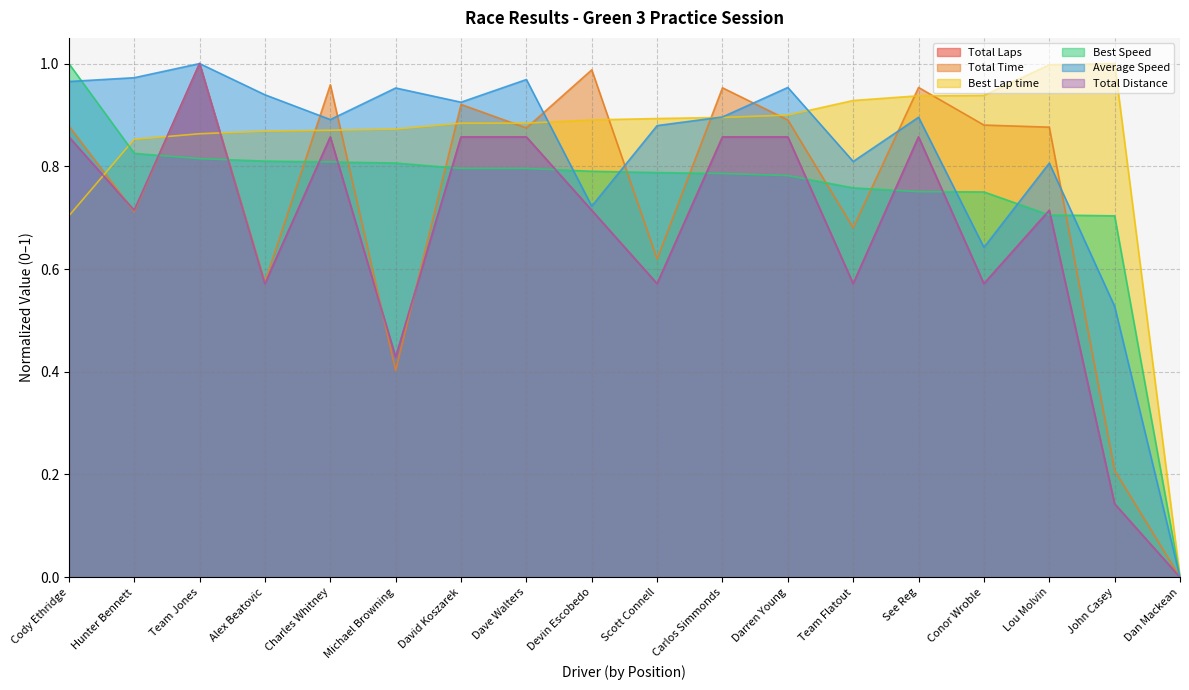

True or false: Best Lap time has a value of 0.9 at See Reg.

True